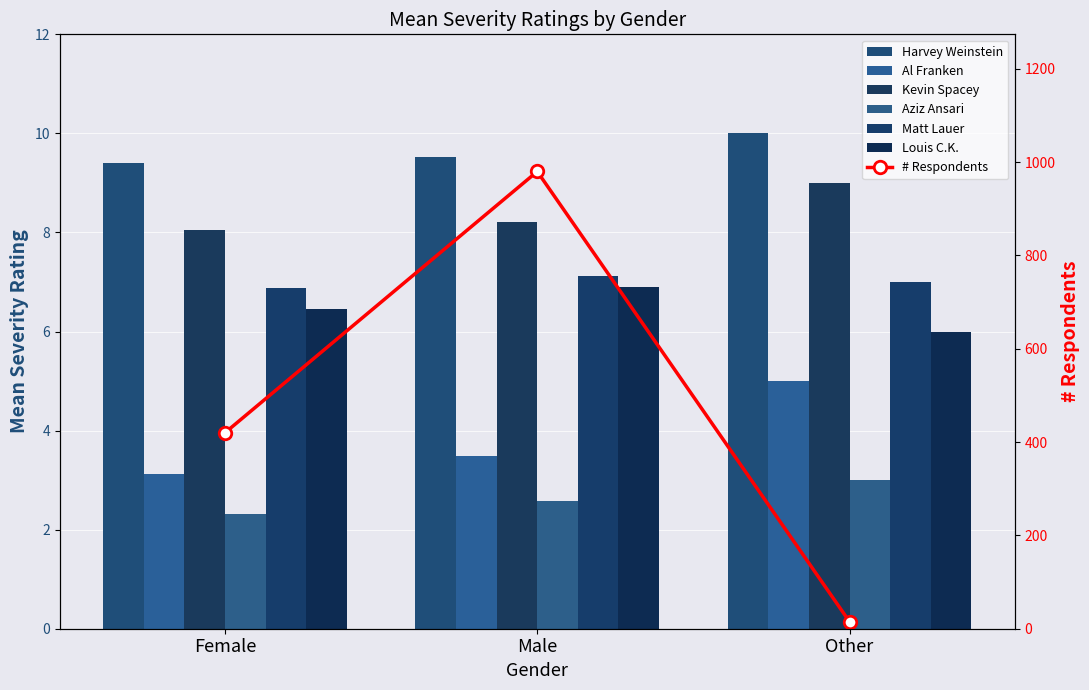

What position from the left is Other?

3